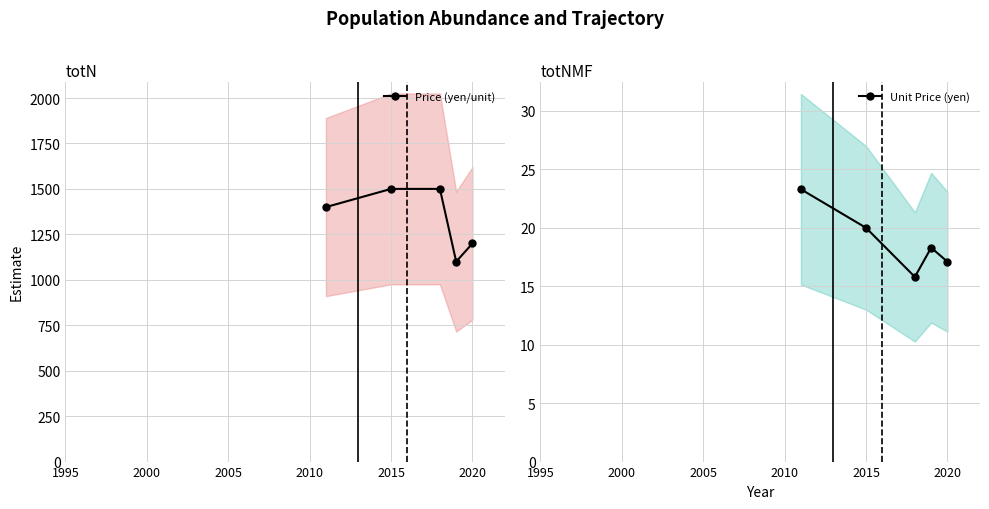

What is the maximum value for Price (yen/unit)?

1500